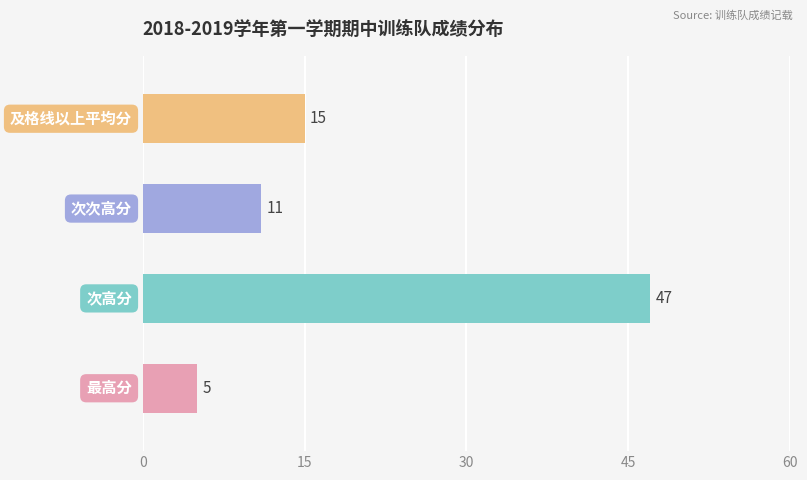

How many bars are there in total?

4